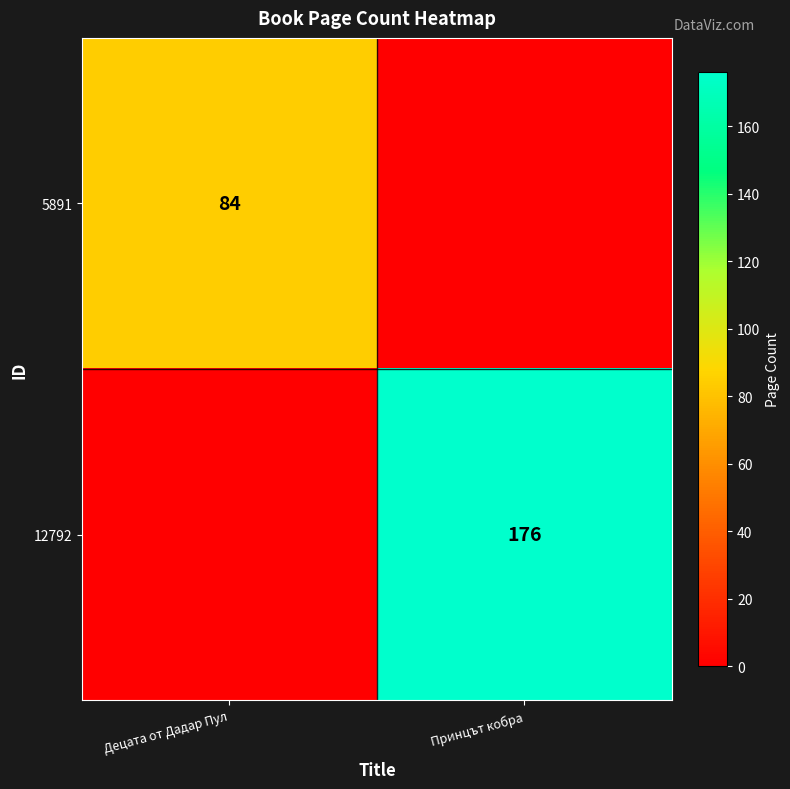

The 5891 series shows 84 at Децата от Дадар Пул. True or false?

True